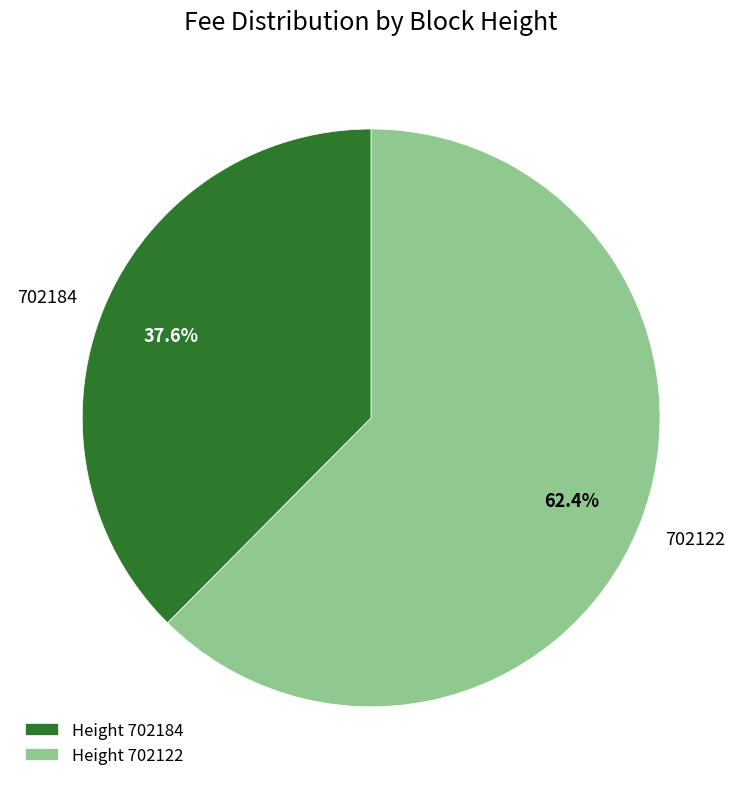

To the nearest percent, what portion does 702184 represent?

38%